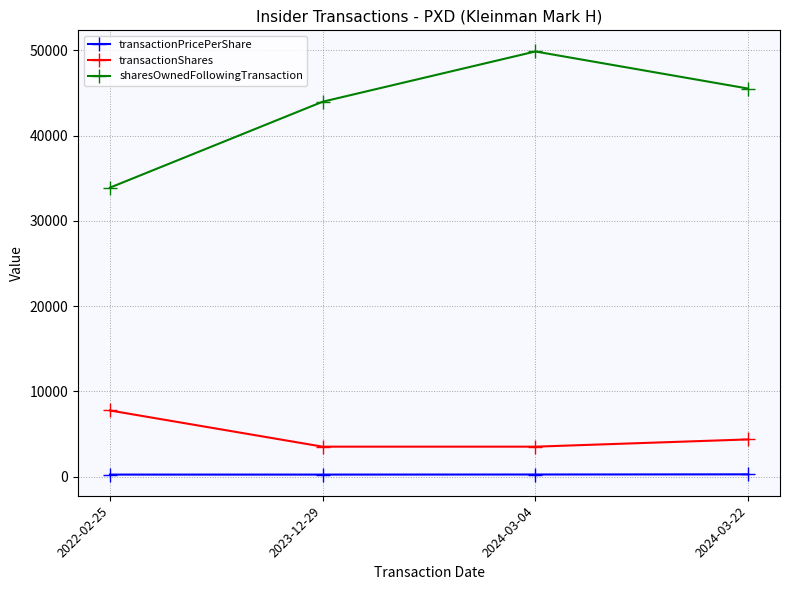

What is the value of the sharesOwnedFollowingTransaction point at the 1st from the left?

33885.0